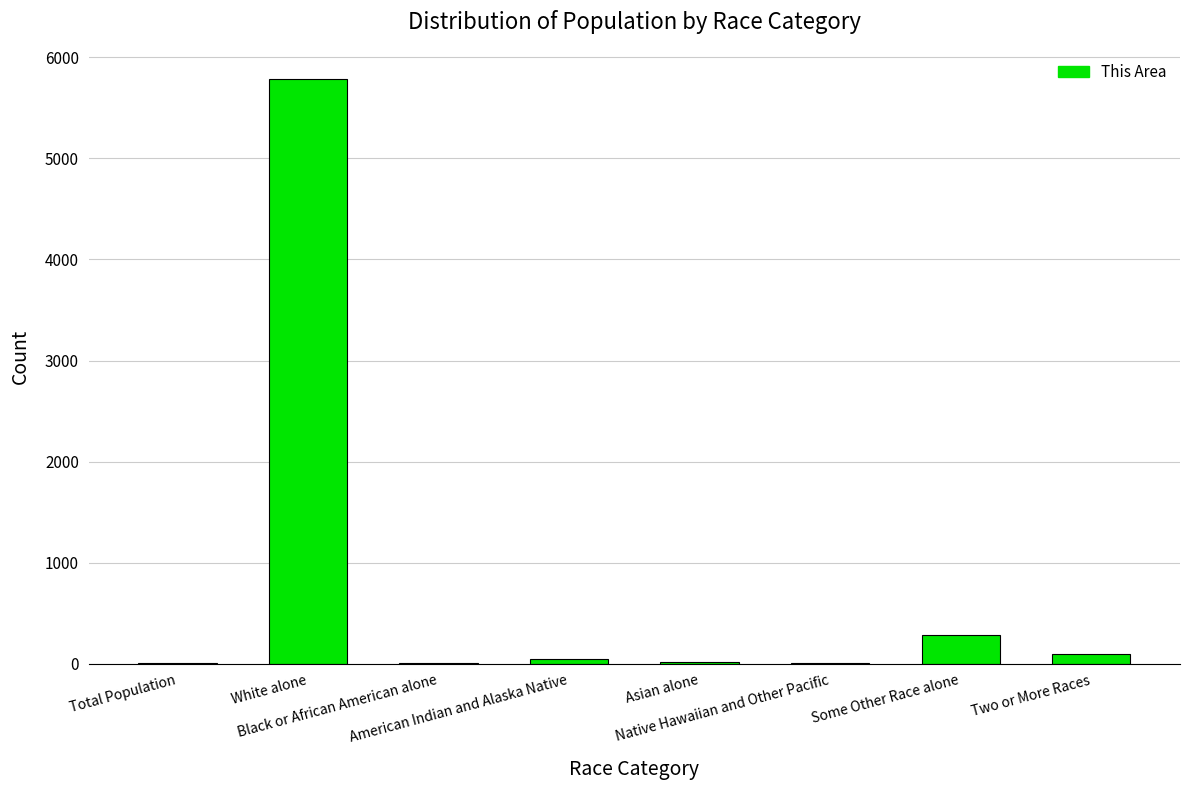

Are the bars horizontal?

No